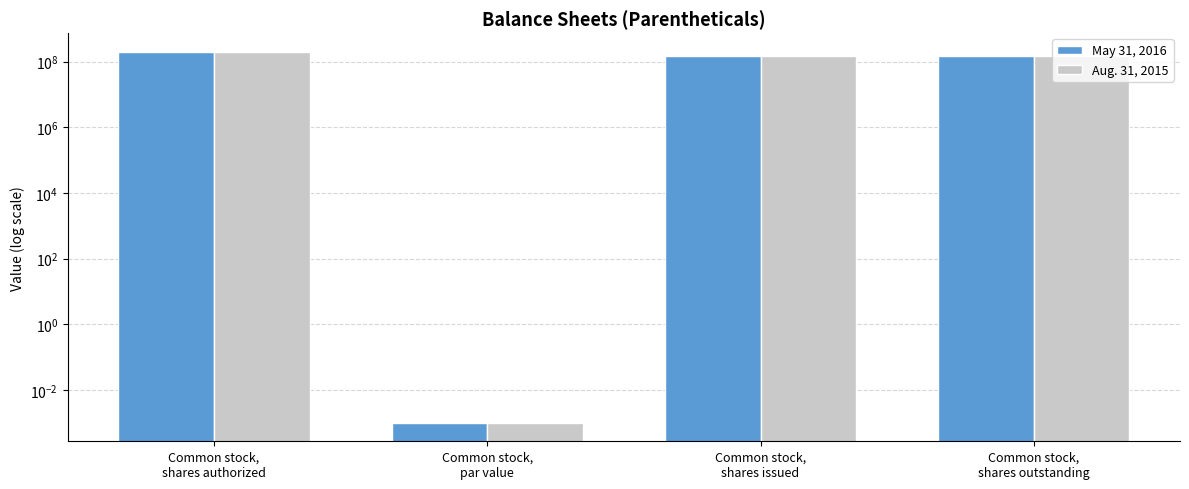

How many groups of bars are there?

4